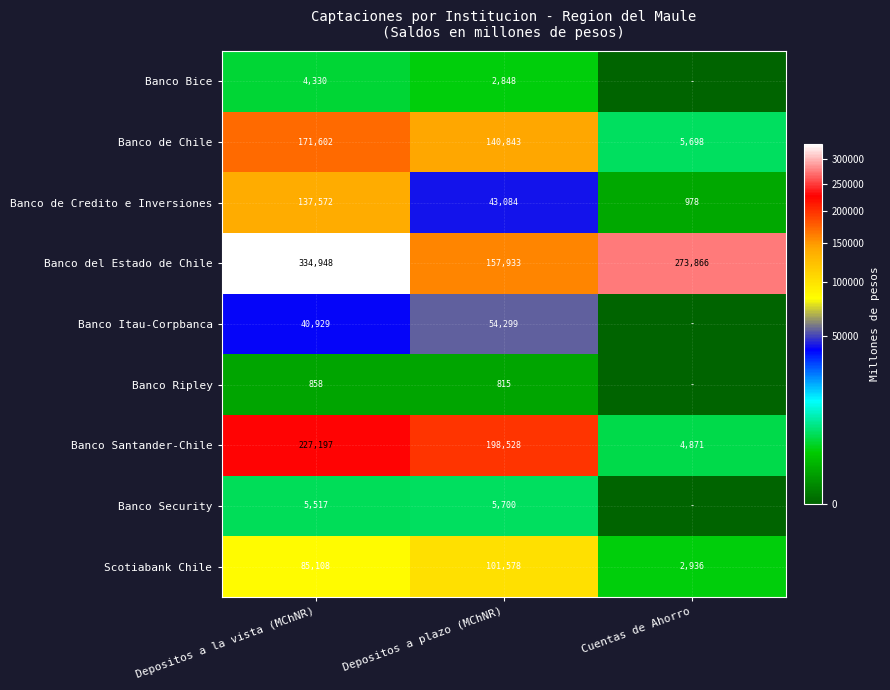

List the labels in order of Banco de Credito e Inversiones value, largest first.

Depositos a la vista (MChNR), Depositos a plazo (MChNR), Cuentas de Ahorro